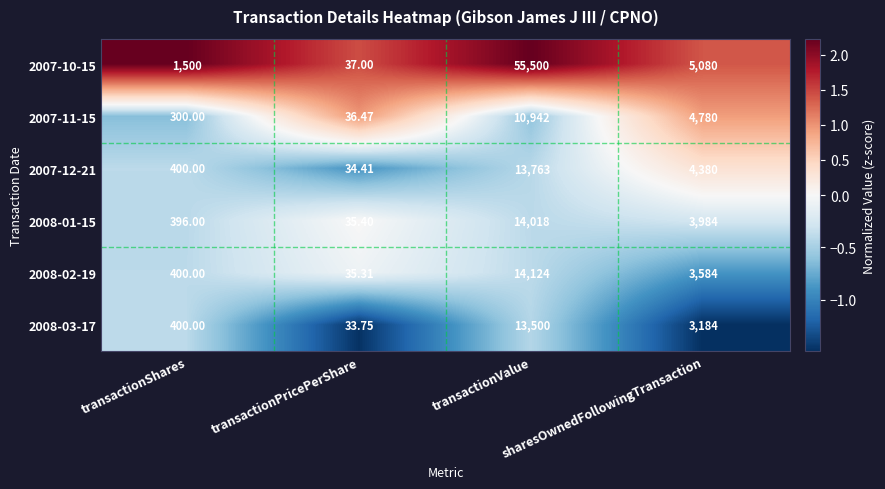

Reading right to left, extract all data points from this chart.

2007-10-15: sharesOwnedFollowingTransaction=5080.0	transactionValue=55500.0	transactionPricePerShare=37.0	transactionShares=1500.0
2007-11-15: sharesOwnedFollowingTransaction=4780.0	transactionValue=10942.0	transactionPricePerShare=36.5	transactionShares=300.0
2007-12-21: sharesOwnedFollowingTransaction=4380.0	transactionValue=13763.0	transactionPricePerShare=34.4	transactionShares=400.0
2008-01-15: sharesOwnedFollowingTransaction=3984.0	transactionValue=14018.0	transactionPricePerShare=35.4	transactionShares=396.0
2008-02-19: sharesOwnedFollowingTransaction=3584.0	transactionValue=14124.0	transactionPricePerShare=35.3	transactionShares=400.0
2008-03-17: sharesOwnedFollowingTransaction=3184.0	transactionValue=13500.0	transactionPricePerShare=33.8	transactionShares=400.0